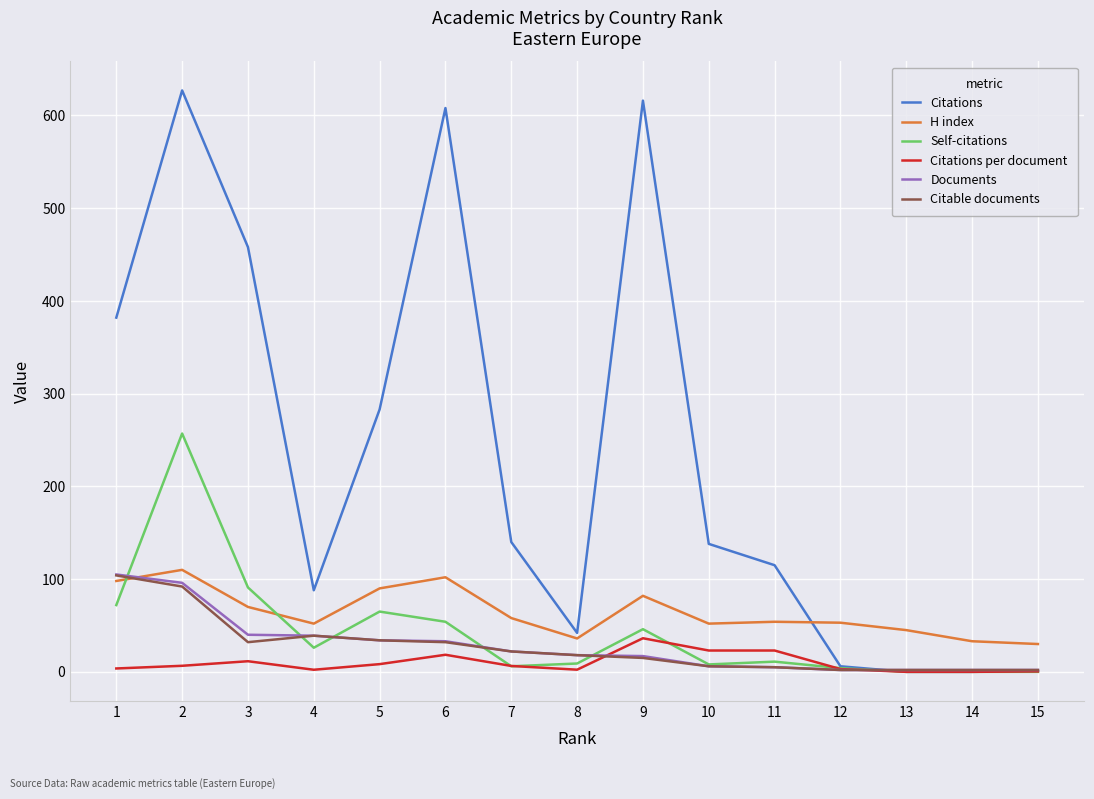

True or false: Self-citations and H index intersect in this chart.

True